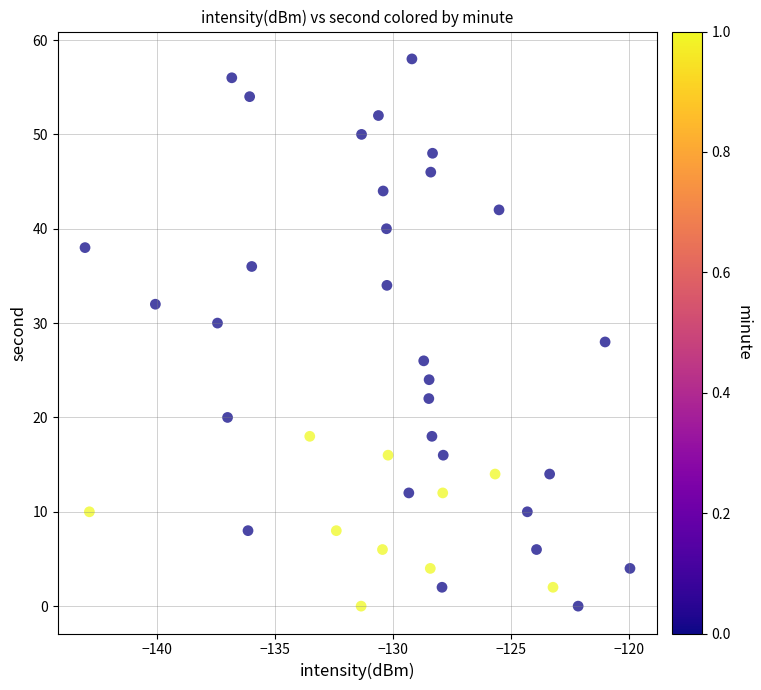

What is the range of Y values (max minus min)?

58